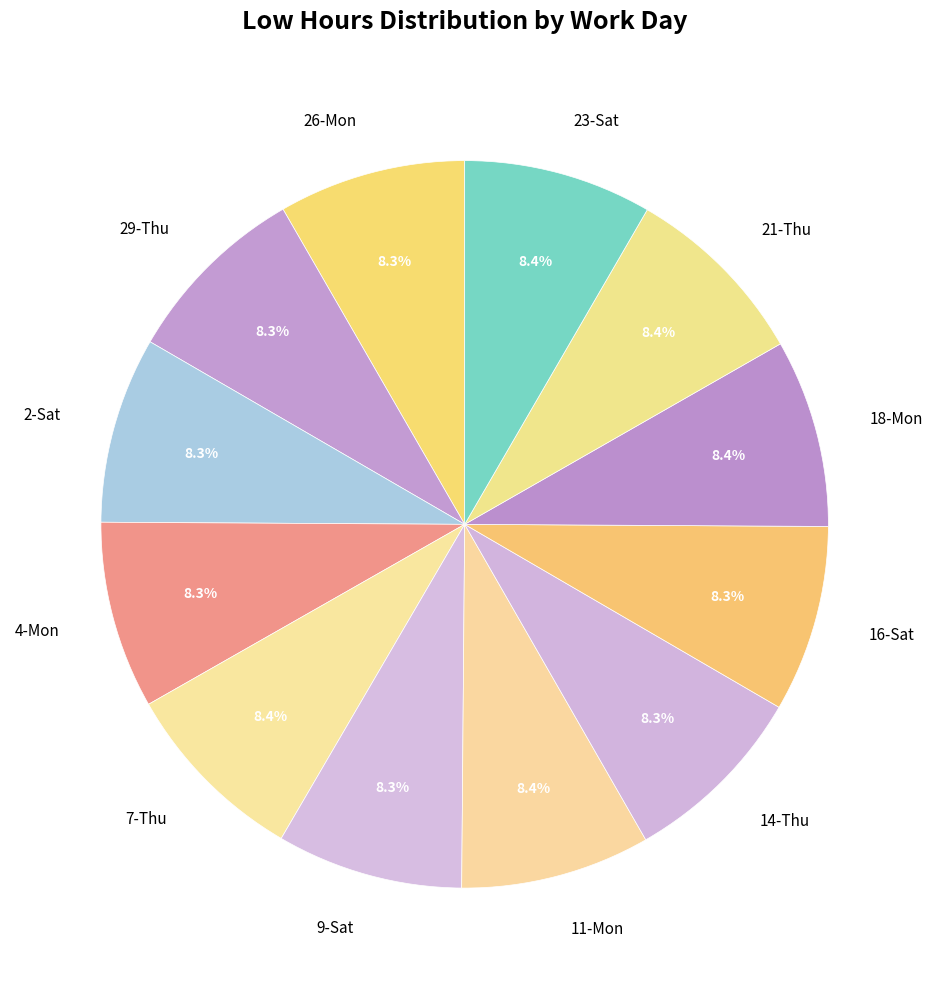

To the nearest percent, what portion does 21-Thu represent?

8%